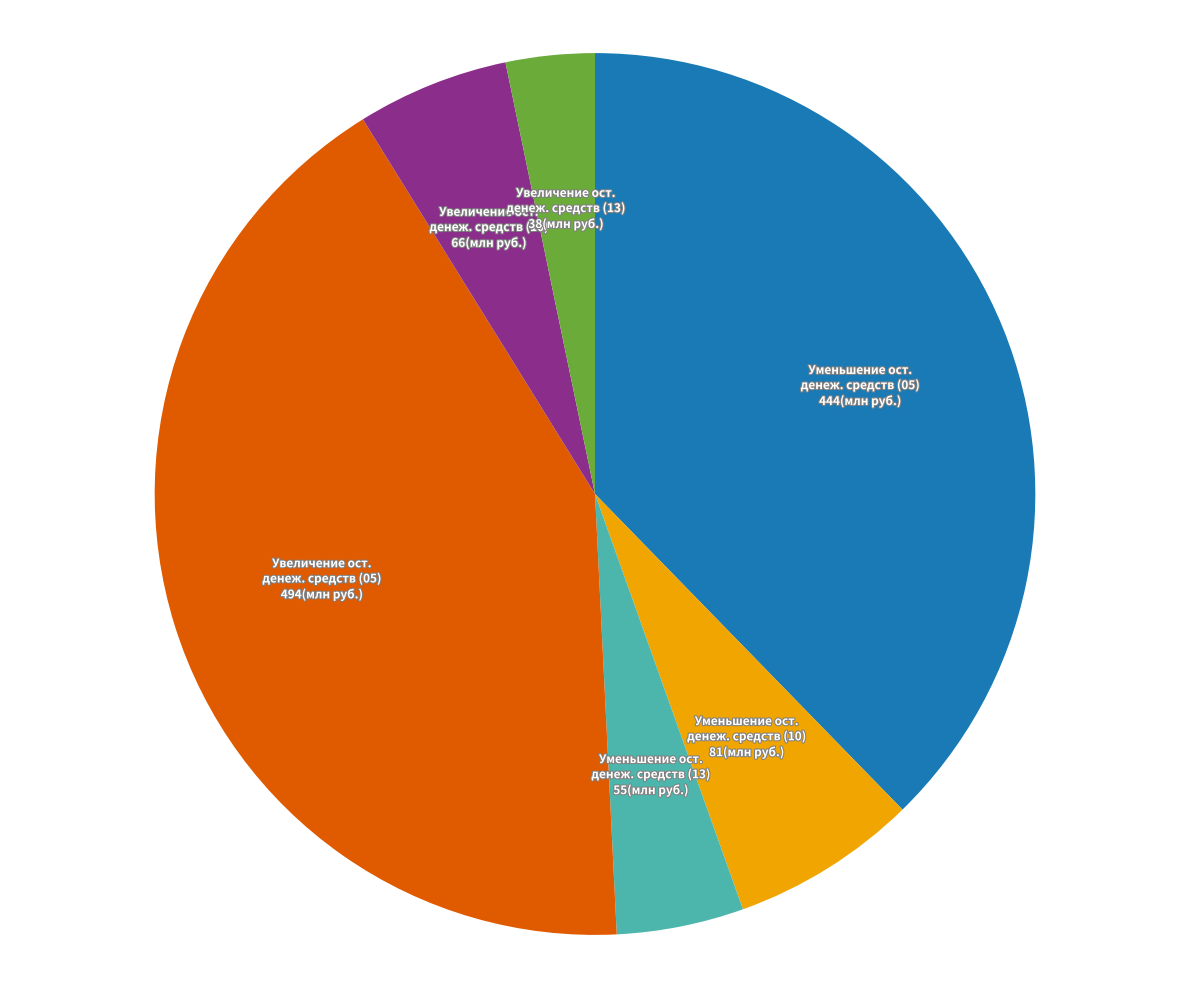

How many segments does this pie chart have?

6